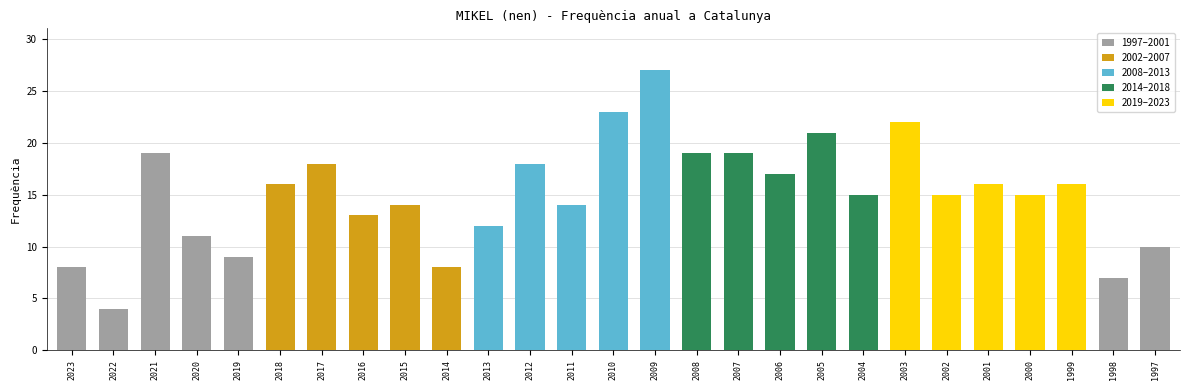

What is the value of the 2nd bar from the left?

4